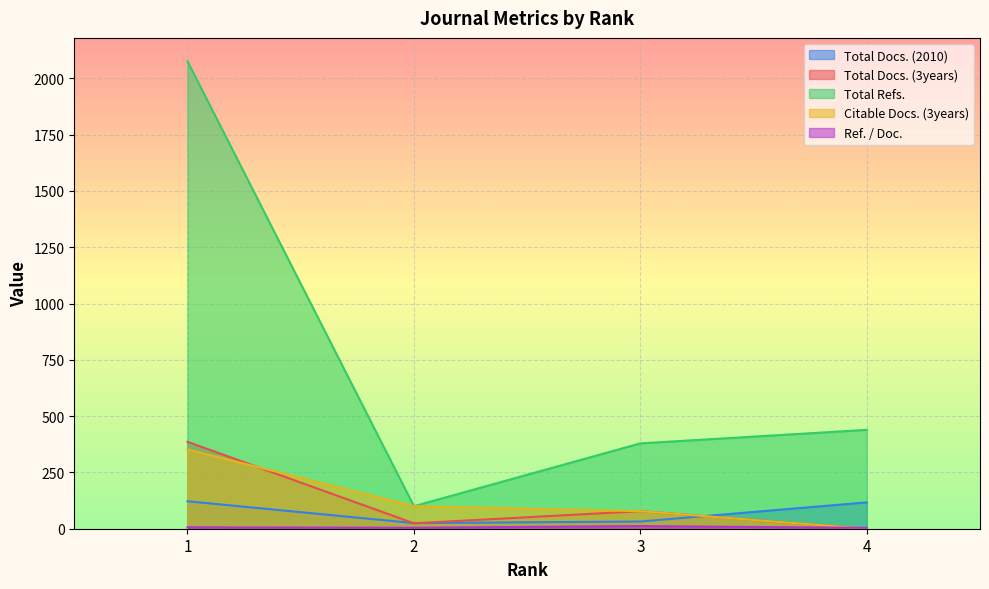

At which category does the chart reach its peak across all series?

1